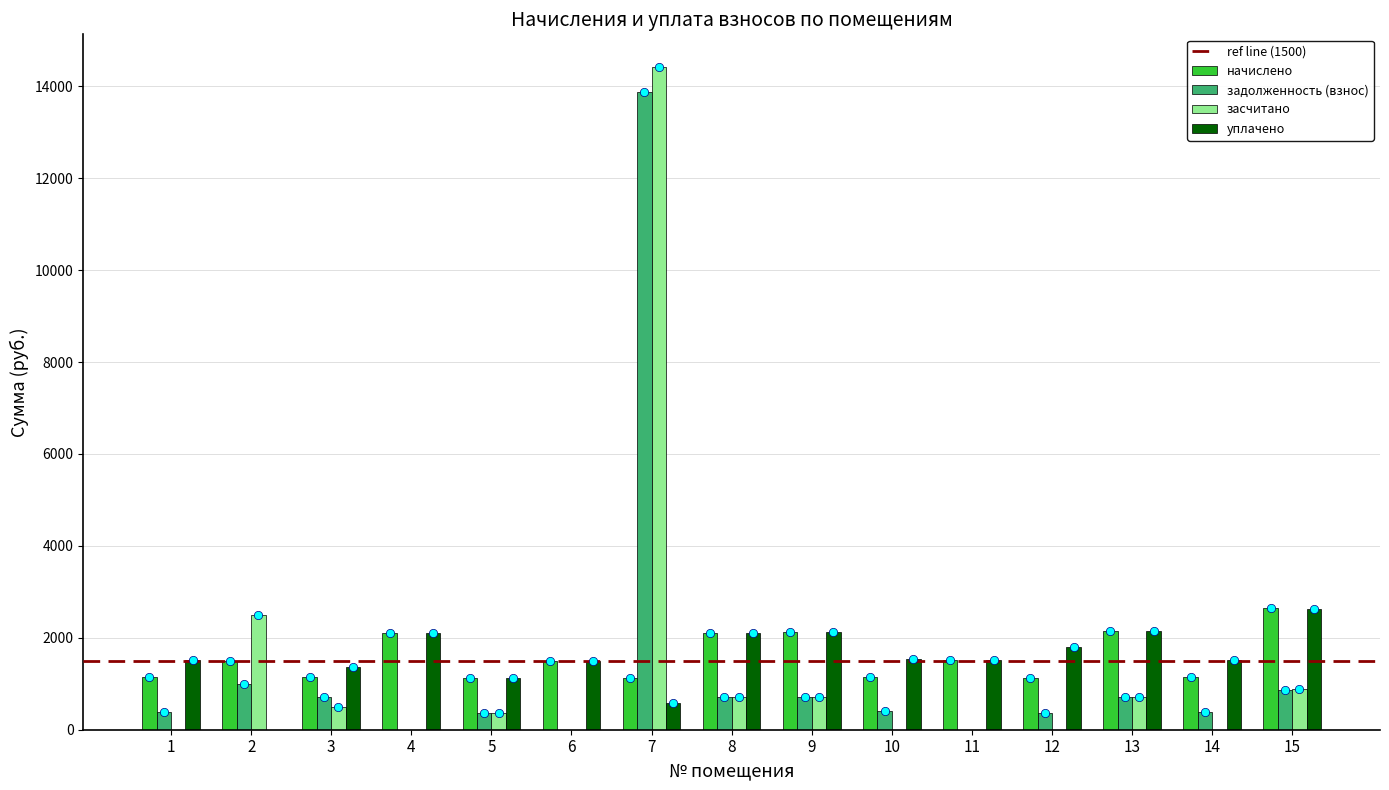

What is the maximum value for уплачено?

2635.5